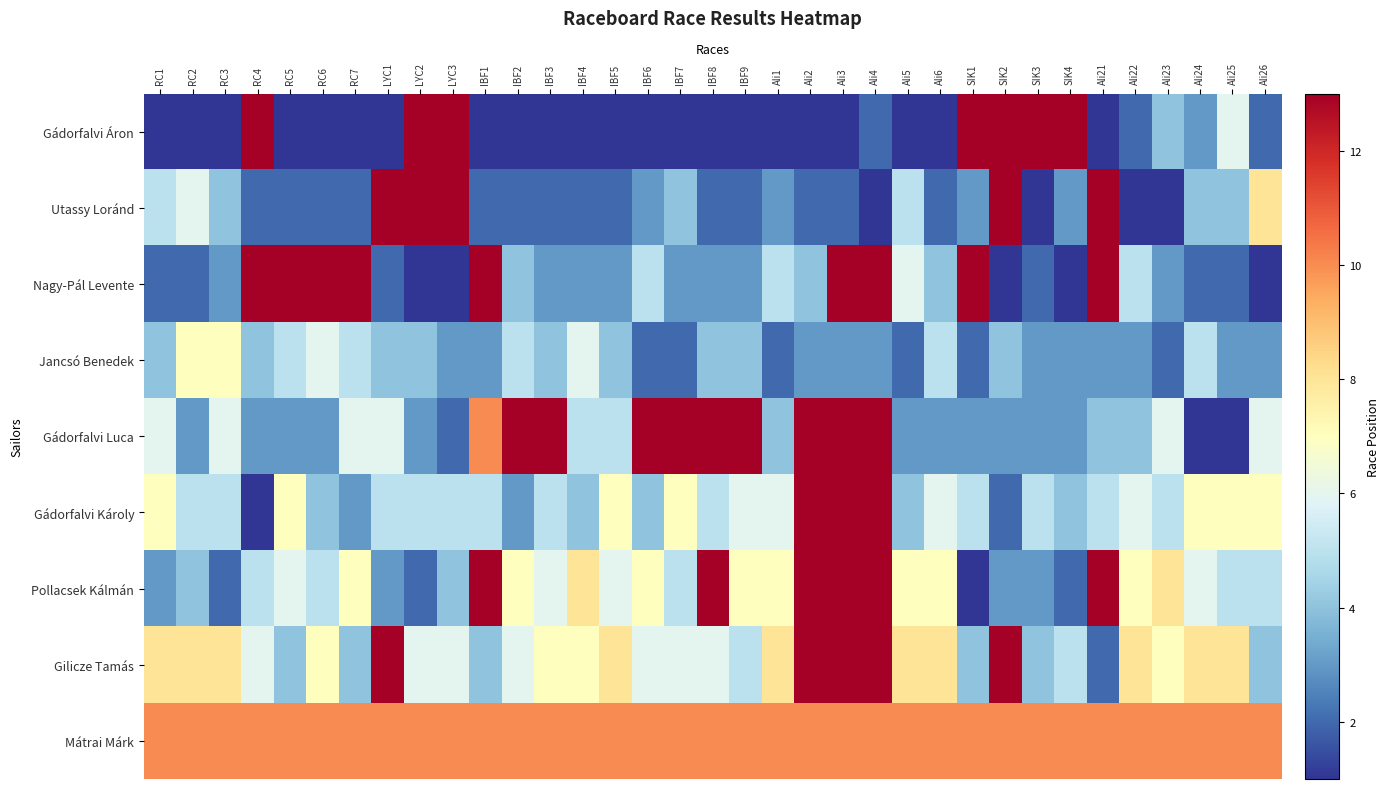

What is the average value of the Utassy Loránd series?

4